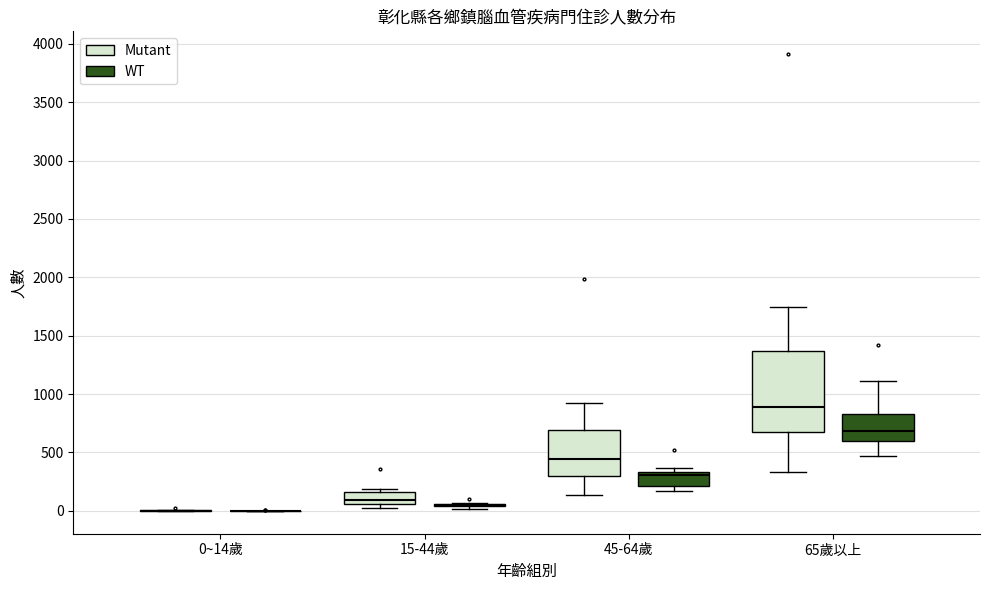

Which box is the tallest, from its lower edge to its upper edge?

65歲以上 (Mutant)